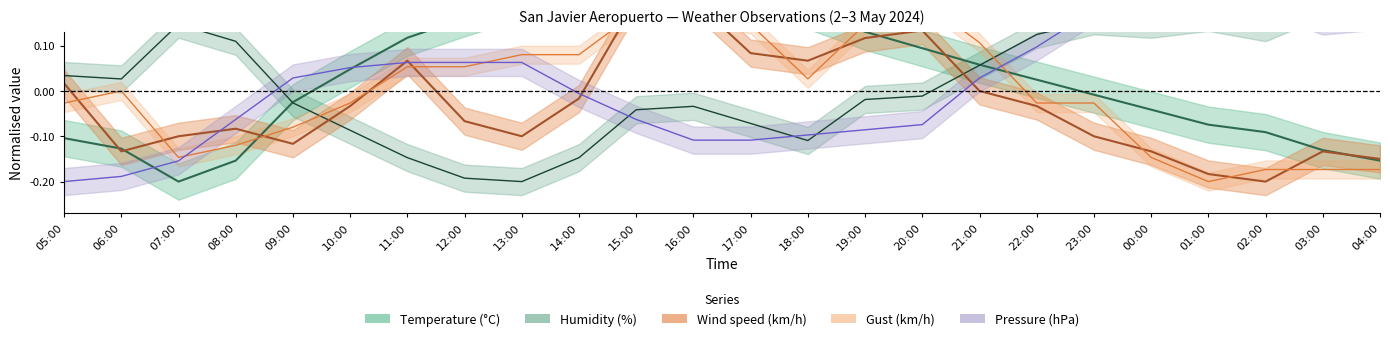

Does the chart have visible grid lines?

No